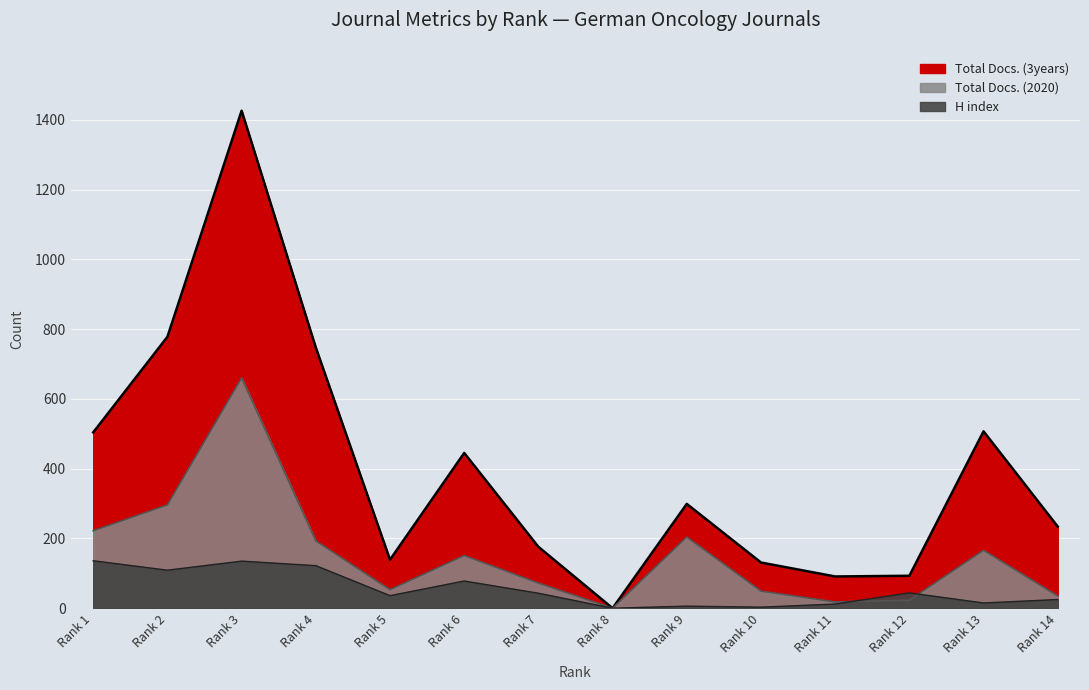

True or false: Total Docs. (2020) and Total Docs. (3years) intersect in this chart.

False